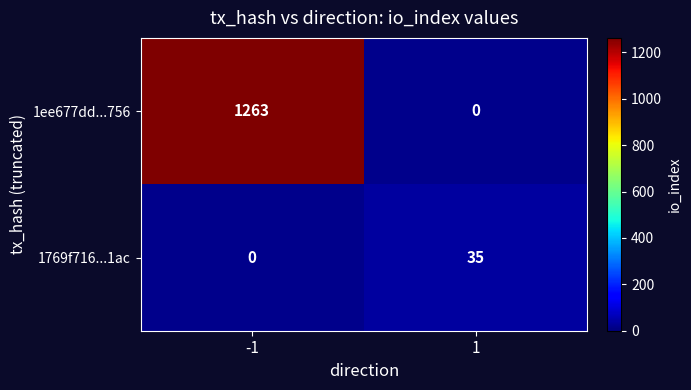

True or false: 1ee677dd...756 has a value of 1263 at -1.

True